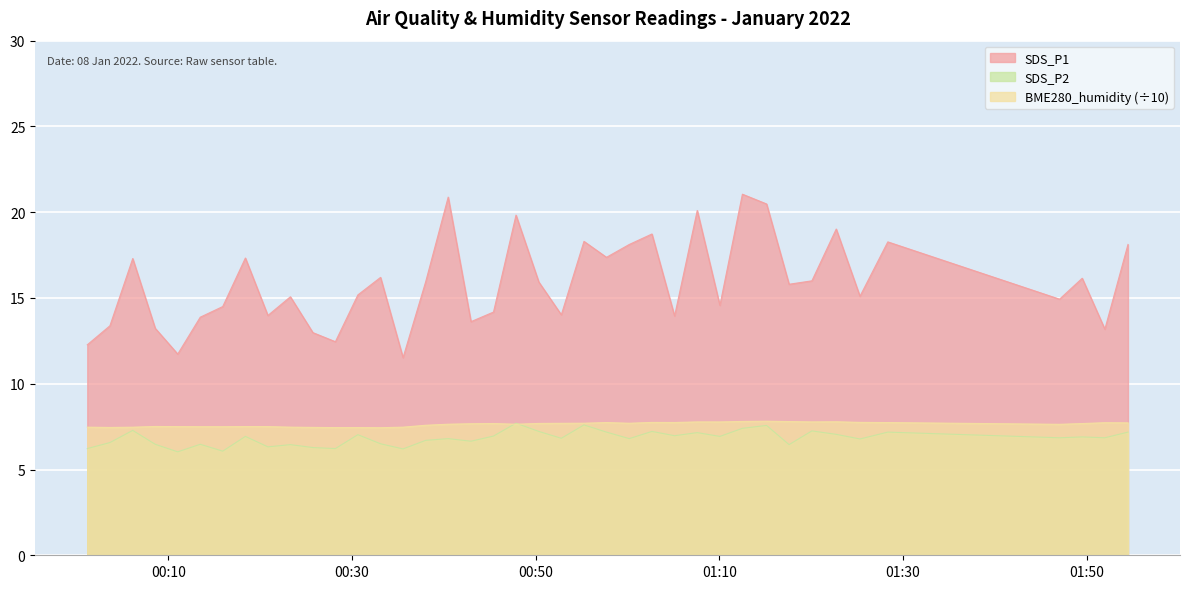

Between 2022/01/08 00:35:34 and 2022/01/08 01:49:31, which series saw the biggest shift?

SDS_P1